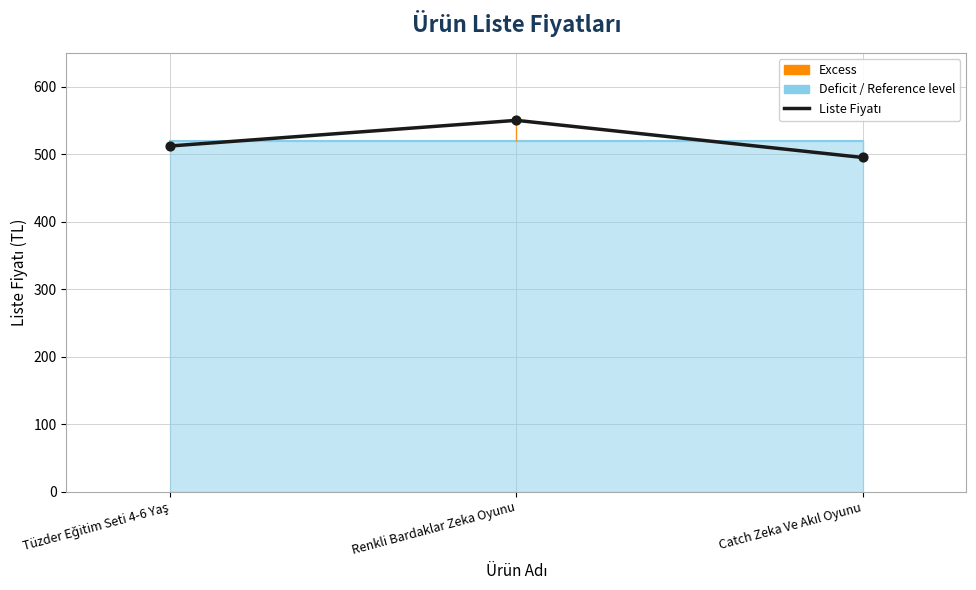

Approximately how many times larger is the value at Renkli Bardaklar Zeka Oyunu compared to Tüzder Eğitim Seti 4-6 Yaş?

1.1